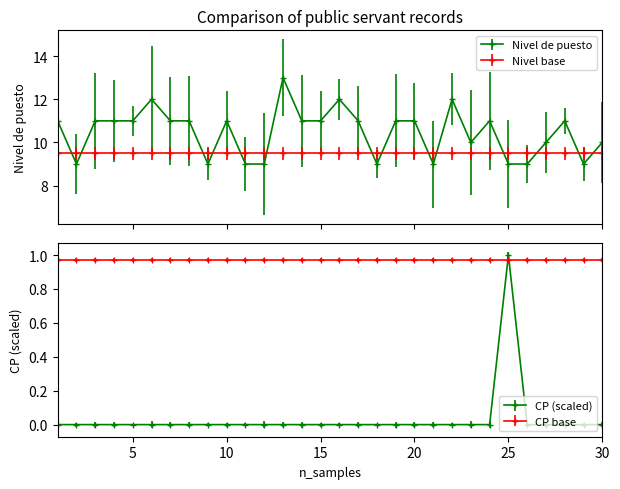

Reading right to left, what are all the values shown in this chart?

Nivel de puesto (clave): 10	9	11	10	9	9	11	10	12	9	11	11	9	11	12	11	11	13	9	9	11	9	11	11	12	11	11	11	9	11
Codigo postal: 0	0	0	0	0	1	0	0	0	0	0	0	0	0	0	0	0	0	0	0	0	0	0	0	0	0	0	0	0	0